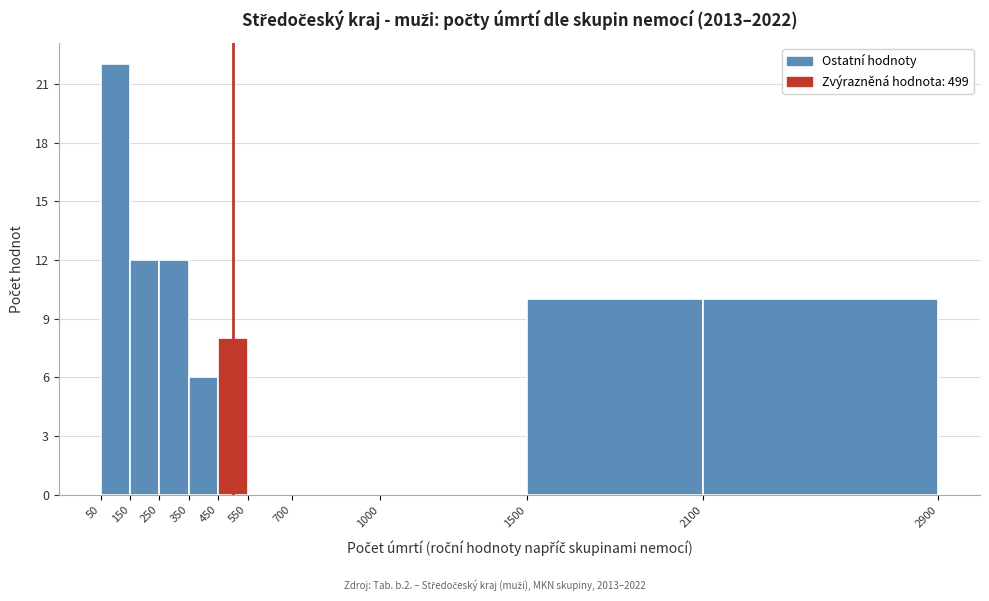

Which range on the x-axis has the tallest bar?

50 to 150